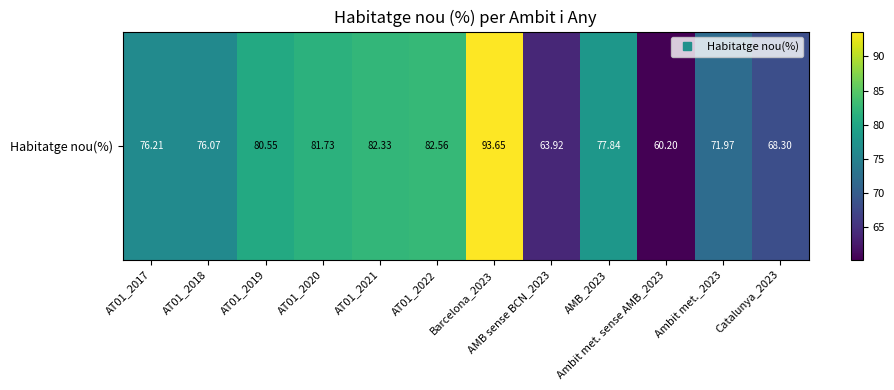

Rank the categories by value from highest to lowest.

Barcelona_2023, AT01_2022, AT01_2021, AT01_2020, AT01_2019, AMB_2023, AT01_2017, AT01_2018, Ambit met._2023, Catalunya_2023, AMB sense BCN_2023, Ambit met. sense AMB_2023